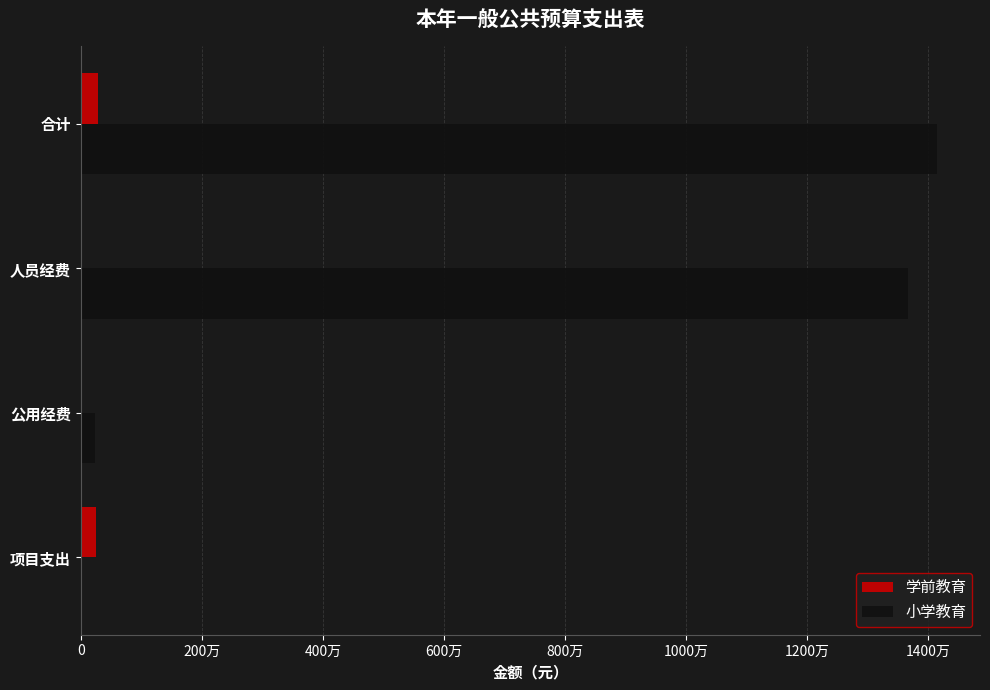

What are all the series names shown in the legend?

学前教育, 小学教育